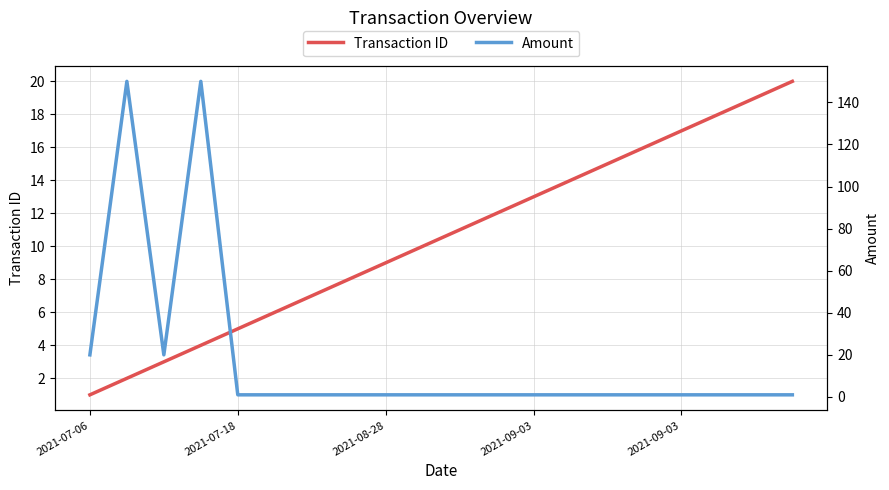

At which label does Transaction ID reach its minimum?

2021-07-06